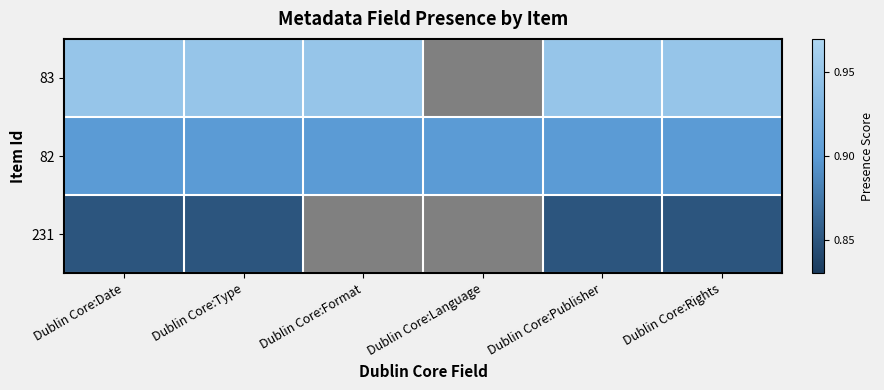

The value of 231 at Dublin Core:Rights is 0.2. True or false?

False